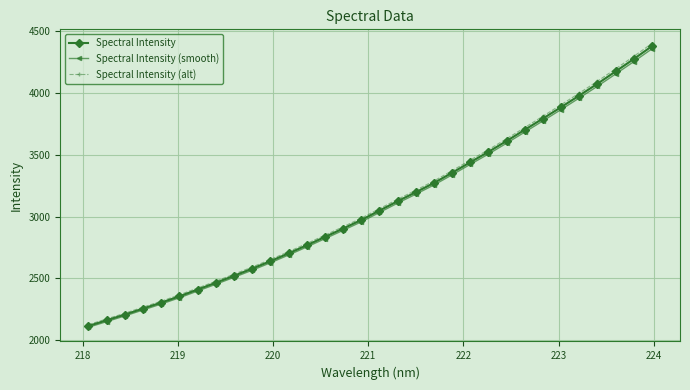

What is the value of the Spectral Intensity point at the 19th from the left?

3197.2